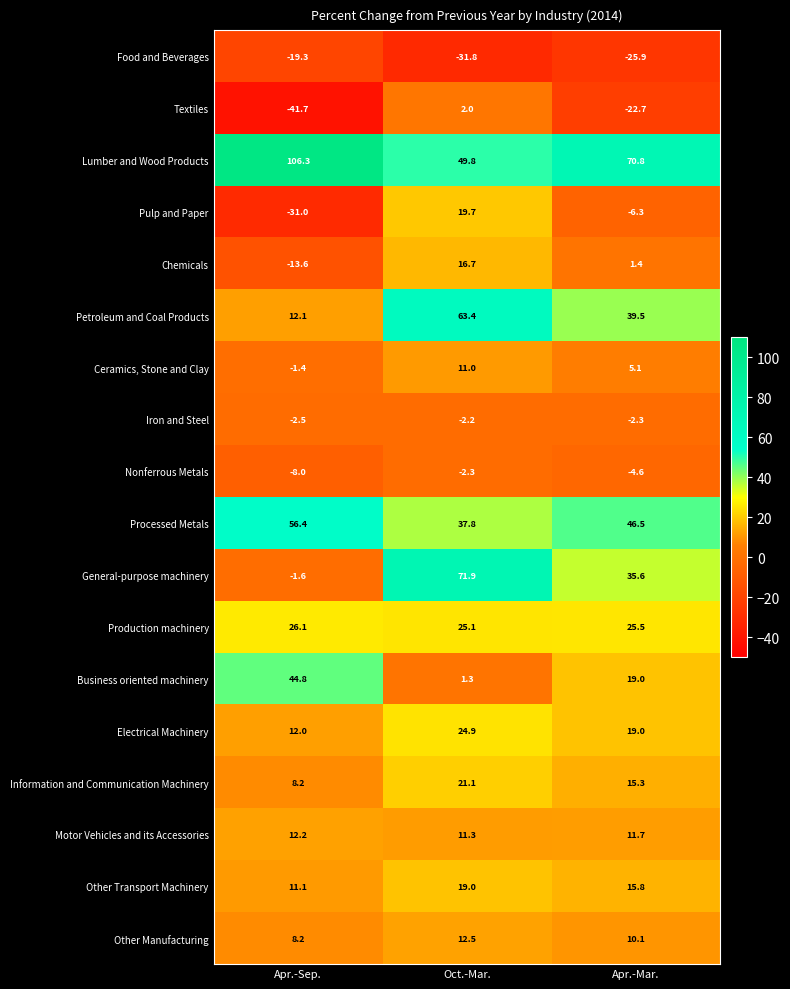

Read the Production machinery value at Oct.-Mar..

25.1